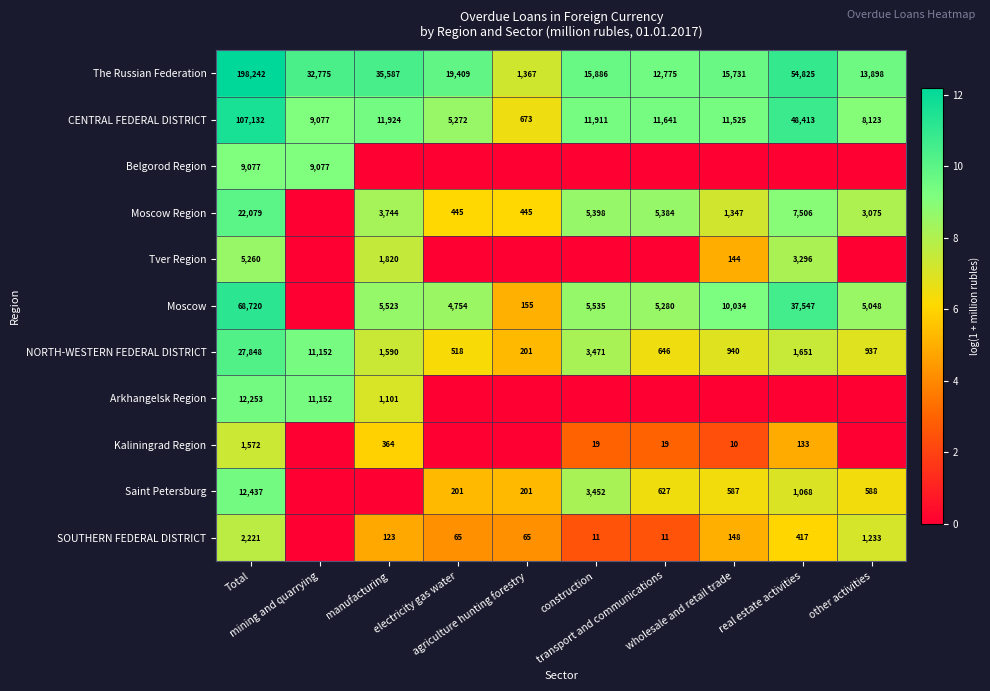

What is the minimum value for The Russian Federation?

1367